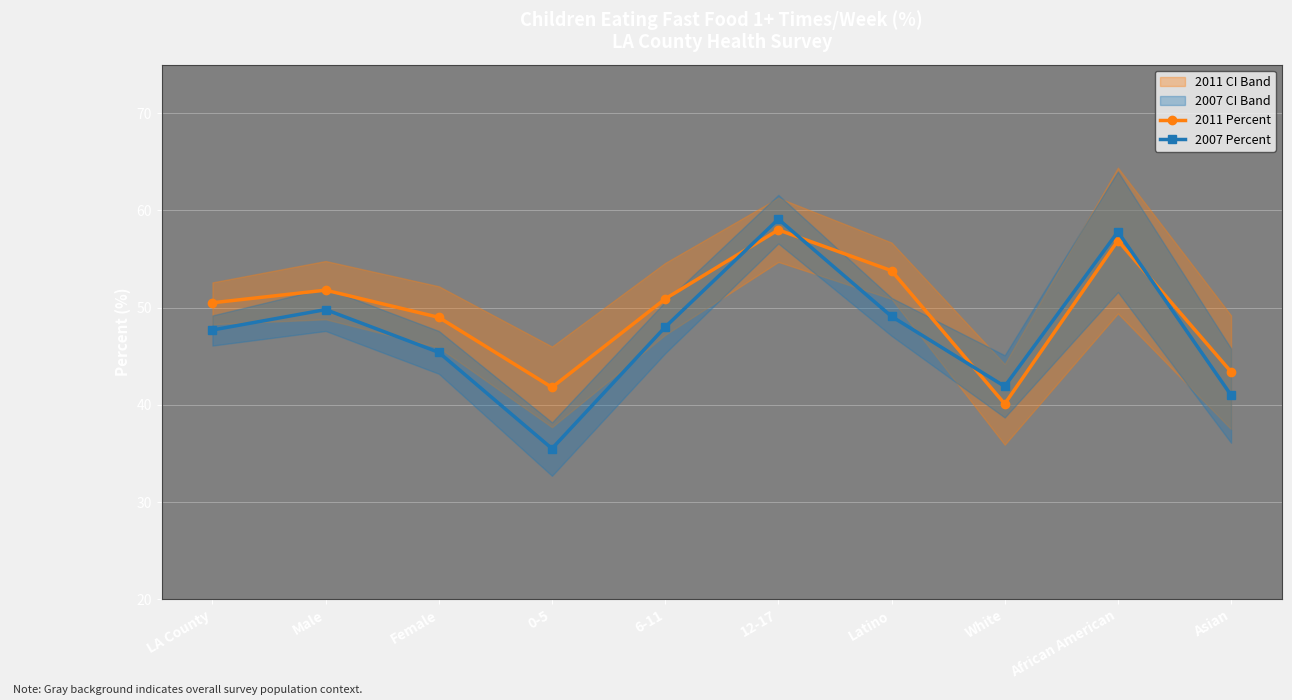

At Asian, list the series in order from largest to smallest.

2011 Percent, 2007 Percent